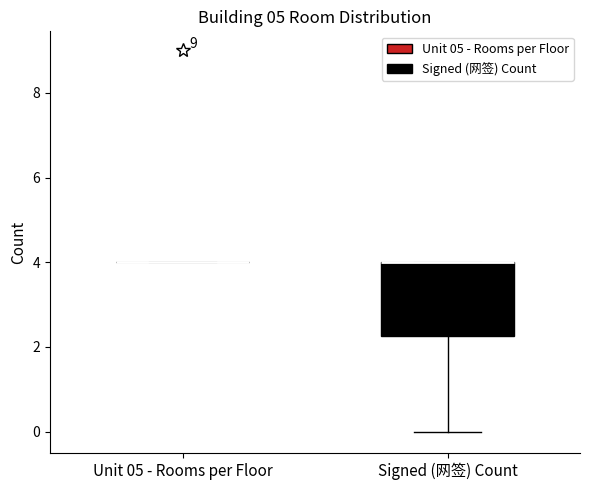

Which box is the tallest, from its lower edge to its upper edge?

Signed (网签) Count